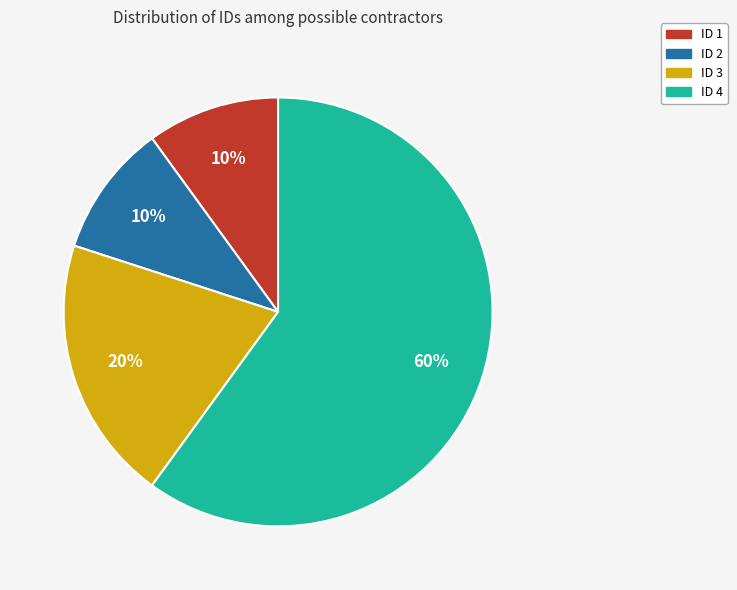

Combined, do ID 2 and ID 3 account for over 50%?

No